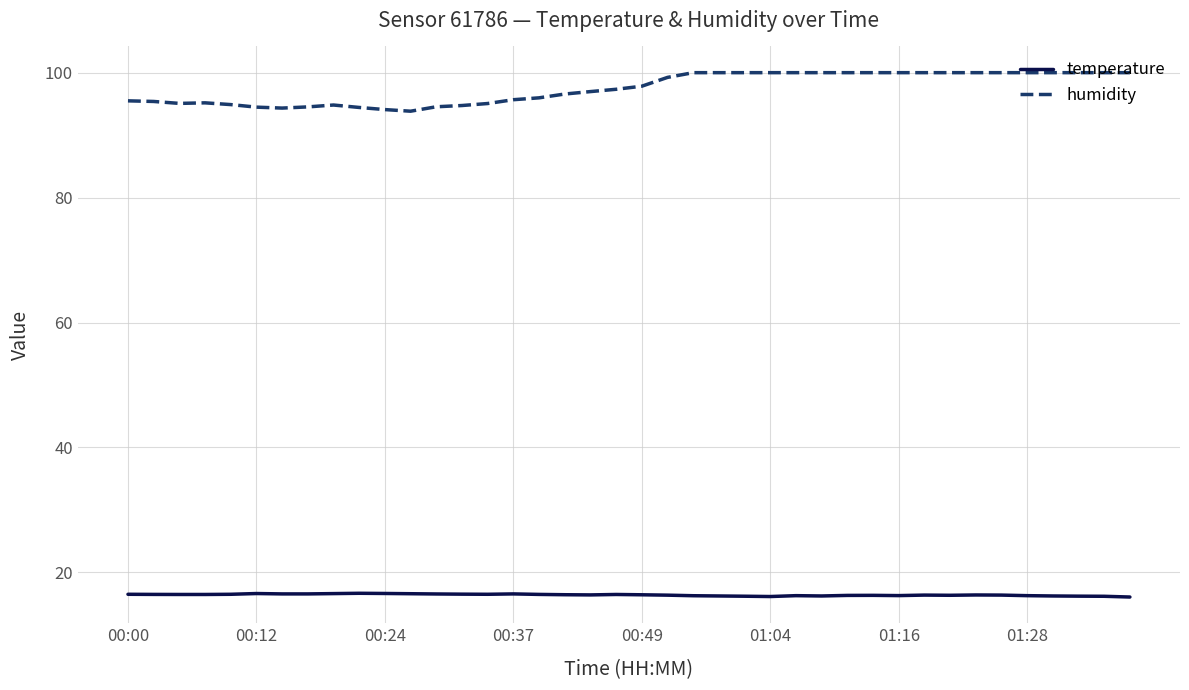

What is the minimum value for temperature?

16.1